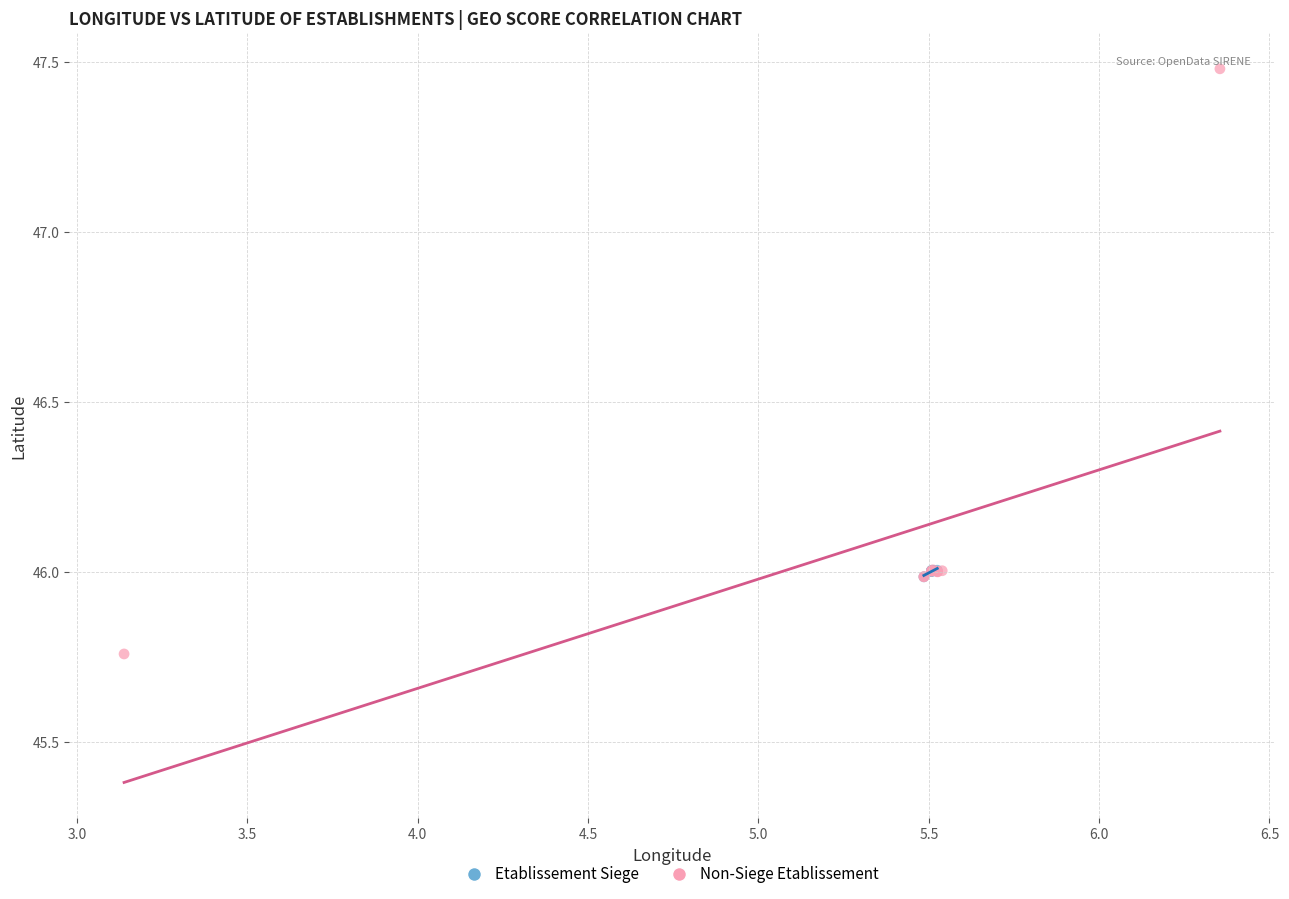

Which series contains the lowest Y value?

Non-Siege Etablissement